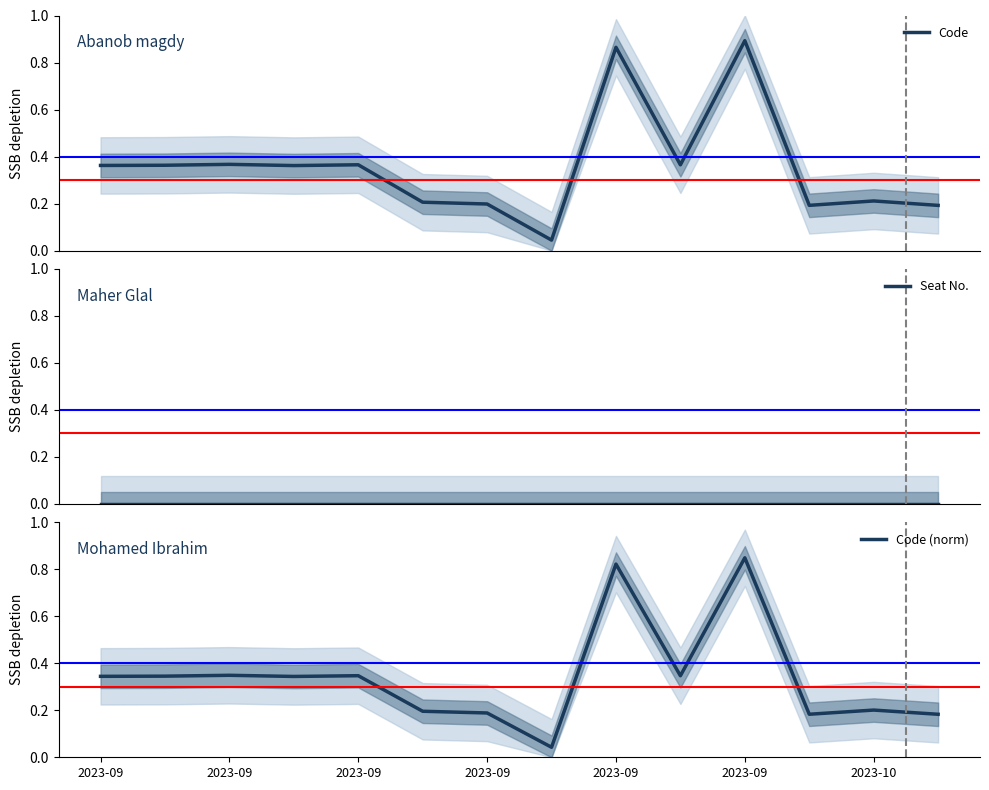

Where is Code nearest to the value 0?

7